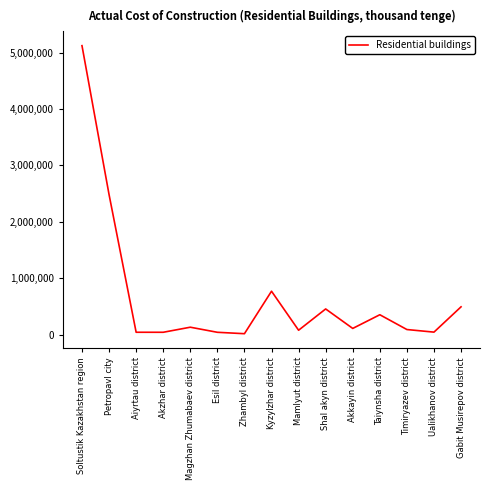

What is the greatest value displayed?

5123750